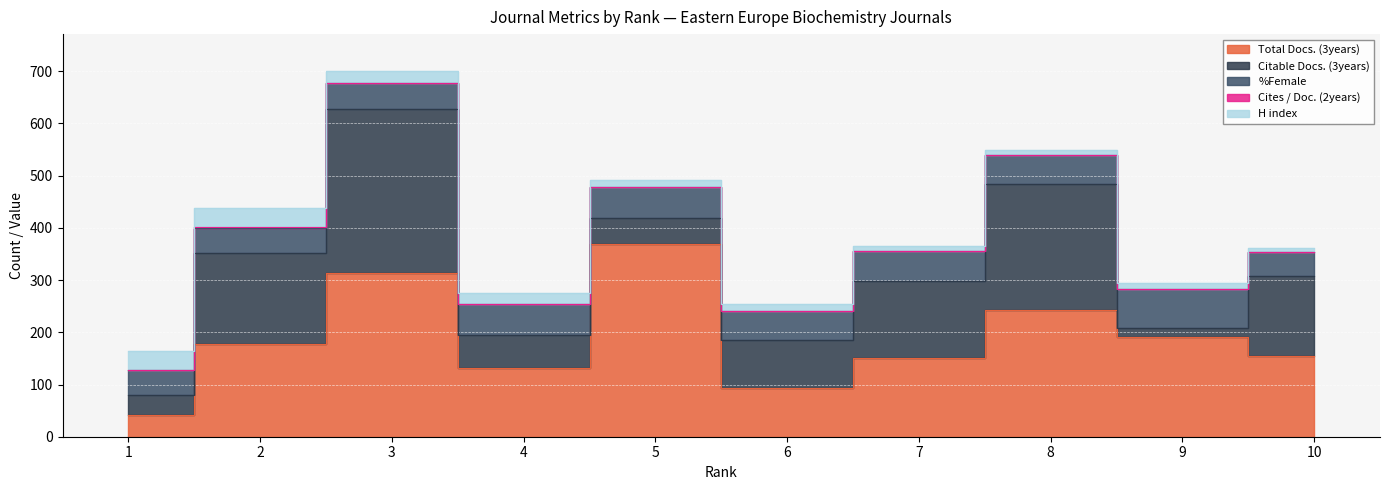

Is it true that H index equals 4 at 5?

False